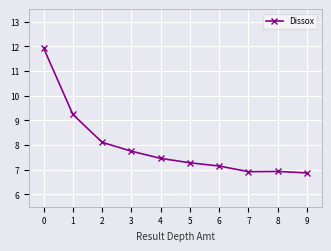

What is the maximum value shown in the chart?

11.9